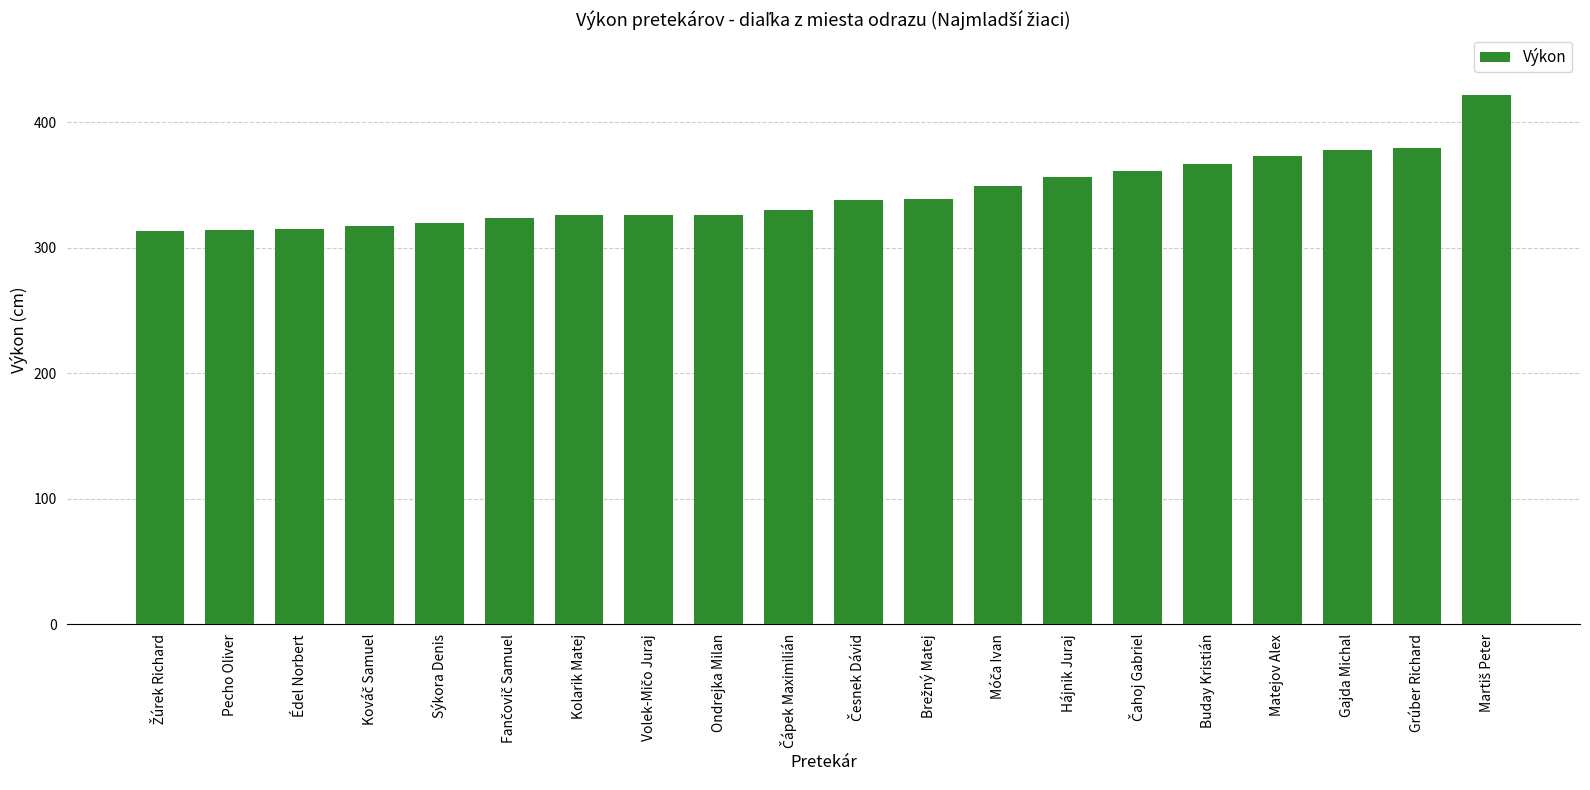

How many bars are there in total?

20